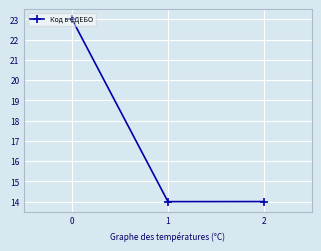

What is the minimum value shown in the chart?

14.0